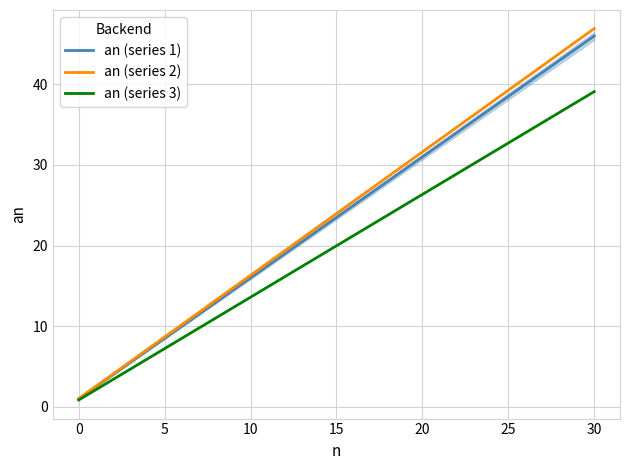

True or false: an (series 1) has more than 0 points higher than both neighbors.

False